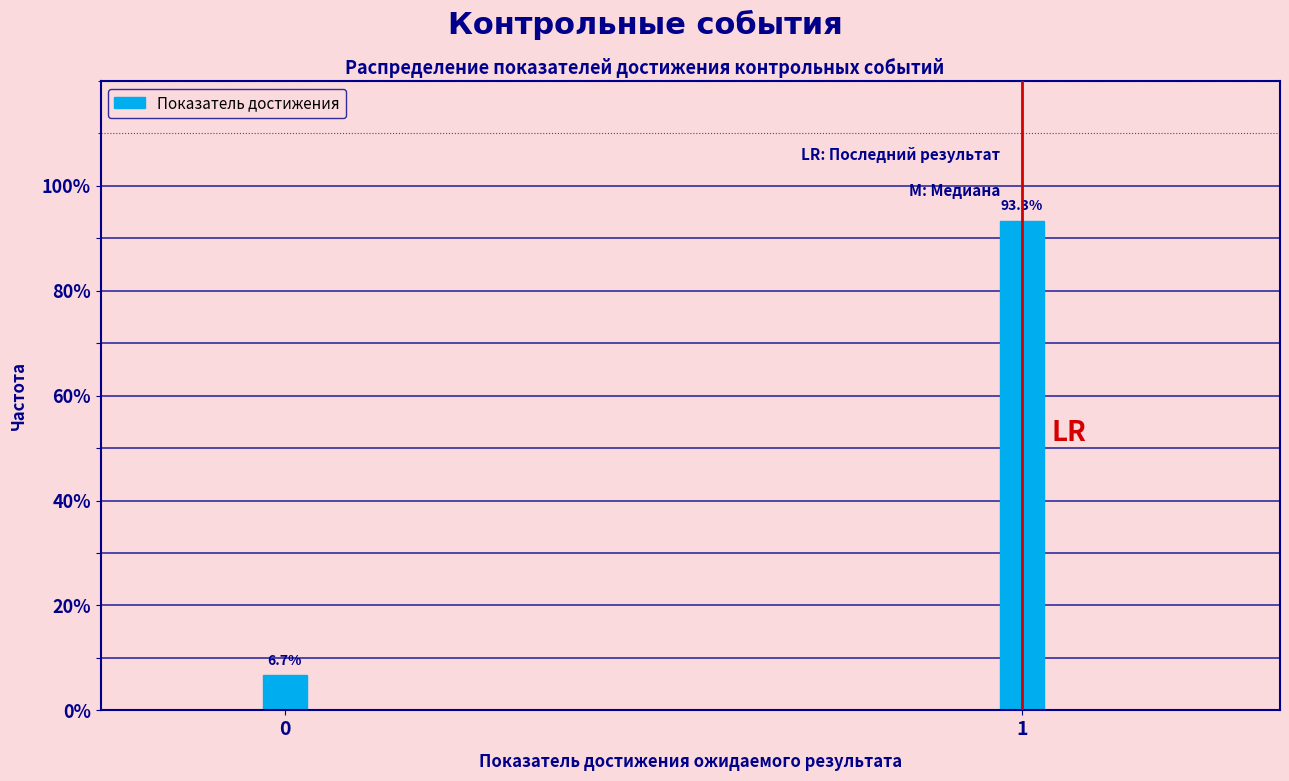

Reading right to left, what are all the values shown in this chart?

93.3	6.7